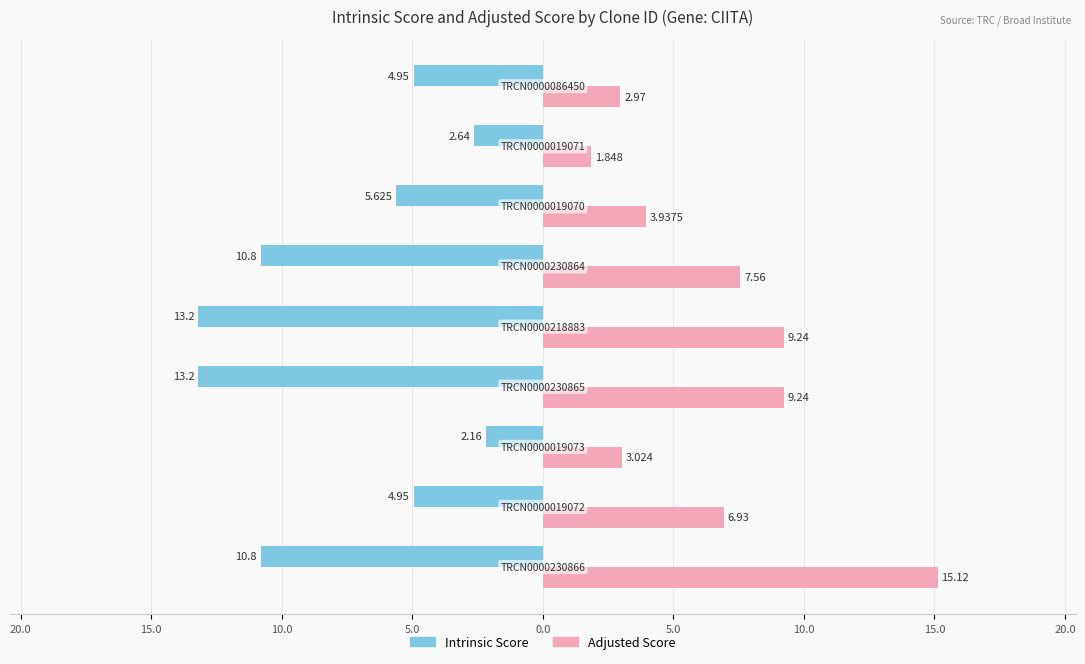

Reading left to right, transcribe all the data shown in this chart.

Intrinsic Score: -10.8	-5.0	-2.2	-13.2	-13.2	-10.8	-5.6	-2.6	-5.0
Adjusted Score: 15.1	6.9	3.0	9.2	9.2	7.6	3.9	1.8	3.0